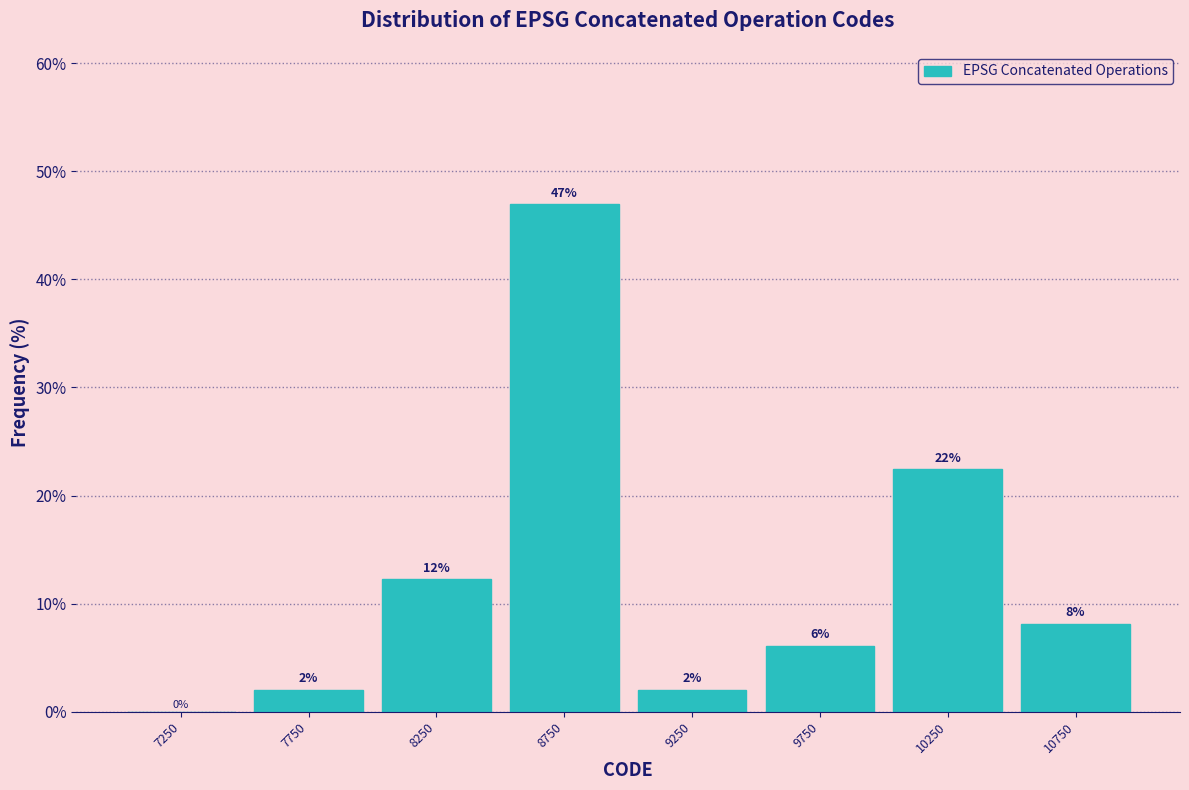

Over which range of the x-axis is the bar tallest?

8500 to 9000